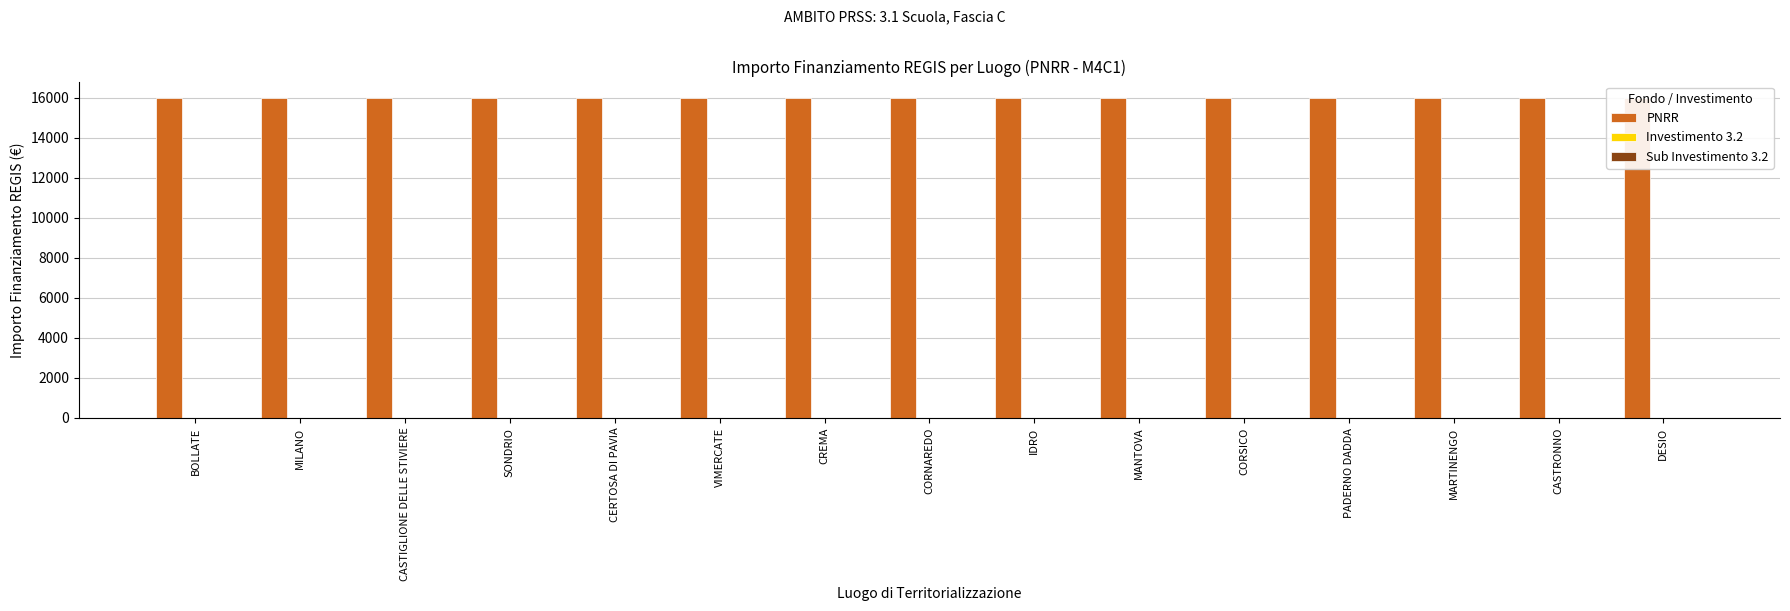

Reading right to left, extract all data points from this chart.

PNRR: 16000.0	16000.0	16000.0	16000.0	16000.0	16000.0	16000.0	16000.0	16000.0	16000.0	16000.0	16000.0	16000.0	16000.0	16000.0
Investimento 3.2: 3.2	3.2	3.2	3.2	3.2	3.2	3.2	3.2	3.2	3.2	3.2	3.2	3.2	3.2	3.2
Sub Investimento 3.2: 3.2	3.2	3.2	3.2	3.2	3.2	3.2	3.2	3.2	3.2	3.2	3.2	3.2	3.2	3.2